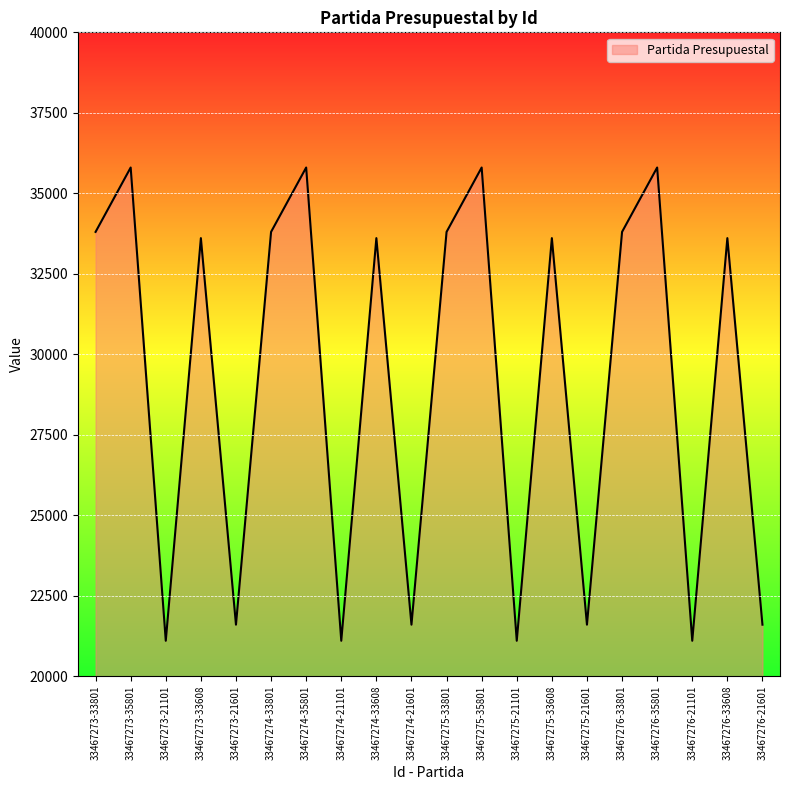

What is the difference between the maximum and minimum values?

14700